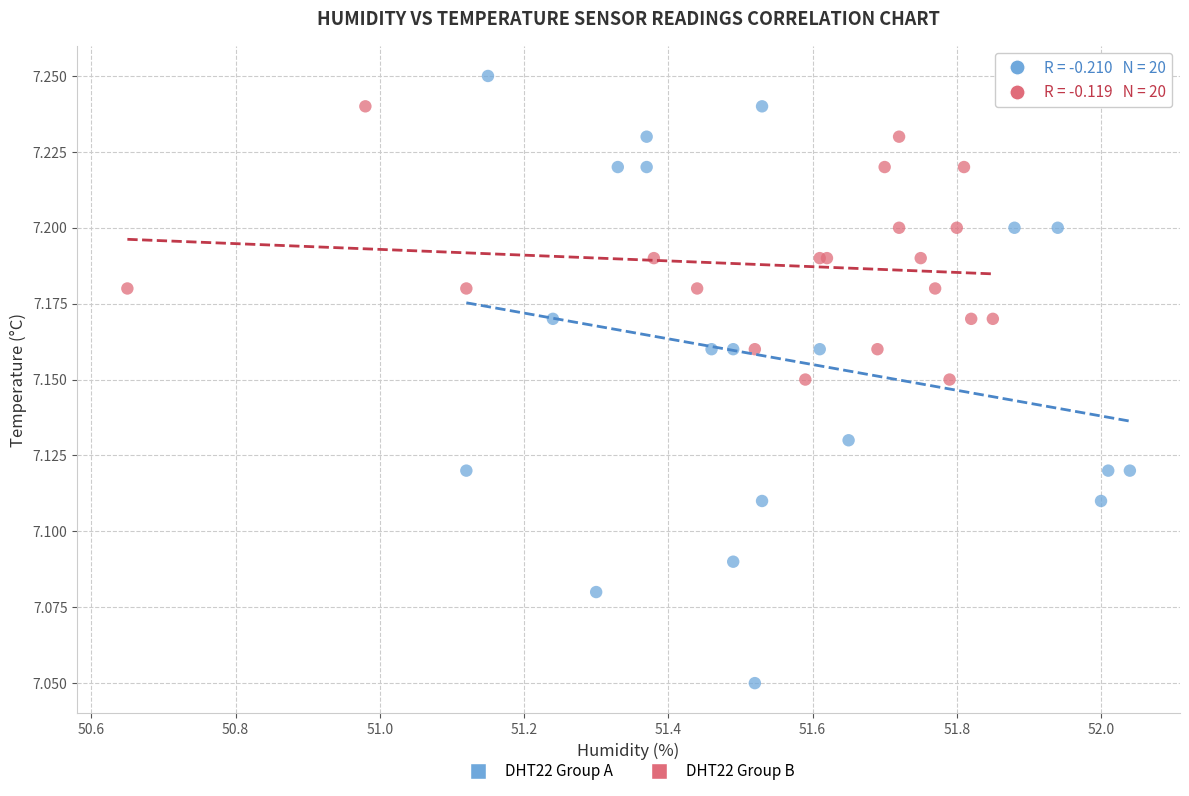

Which series reaches the minimum Y coordinate?

DHT22 Group A